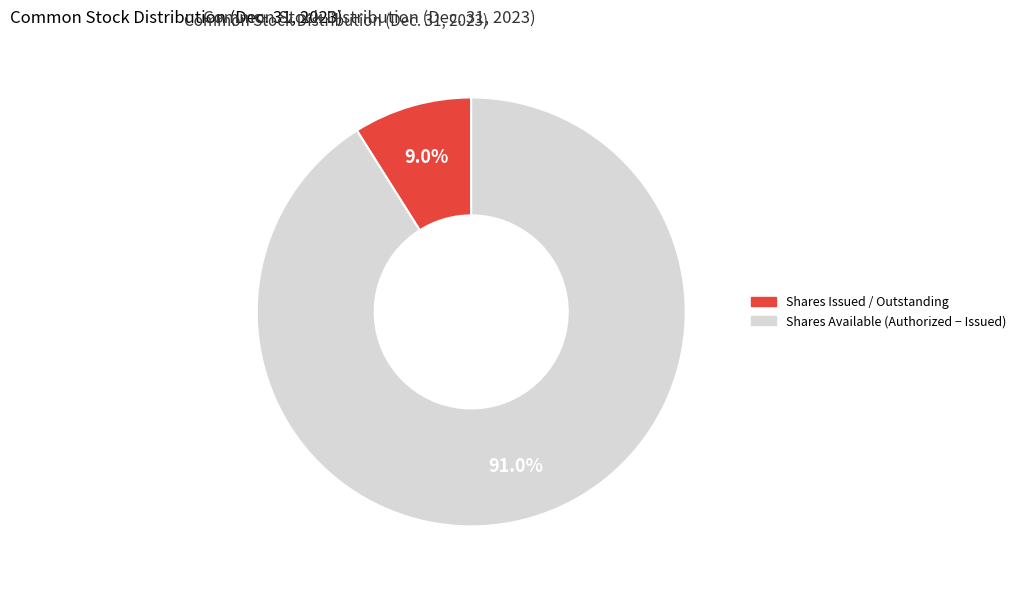

Is there a majority slice in this chart?

Yes